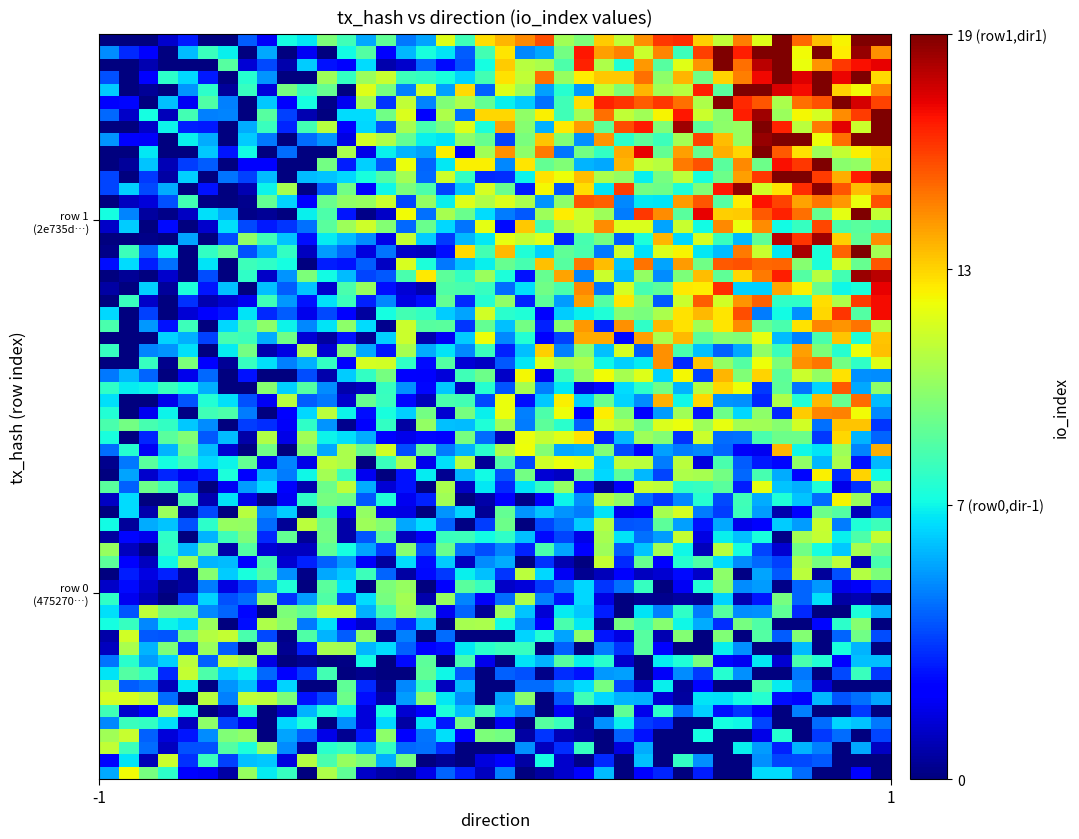

Reading left to right, list all the values displayed in this chart.

475270458b61c68b63bb5a0f5278680d6d6669c: -1	7
2e735db63c12f7cae0dab18f99ccf00521d3e77: 1	19